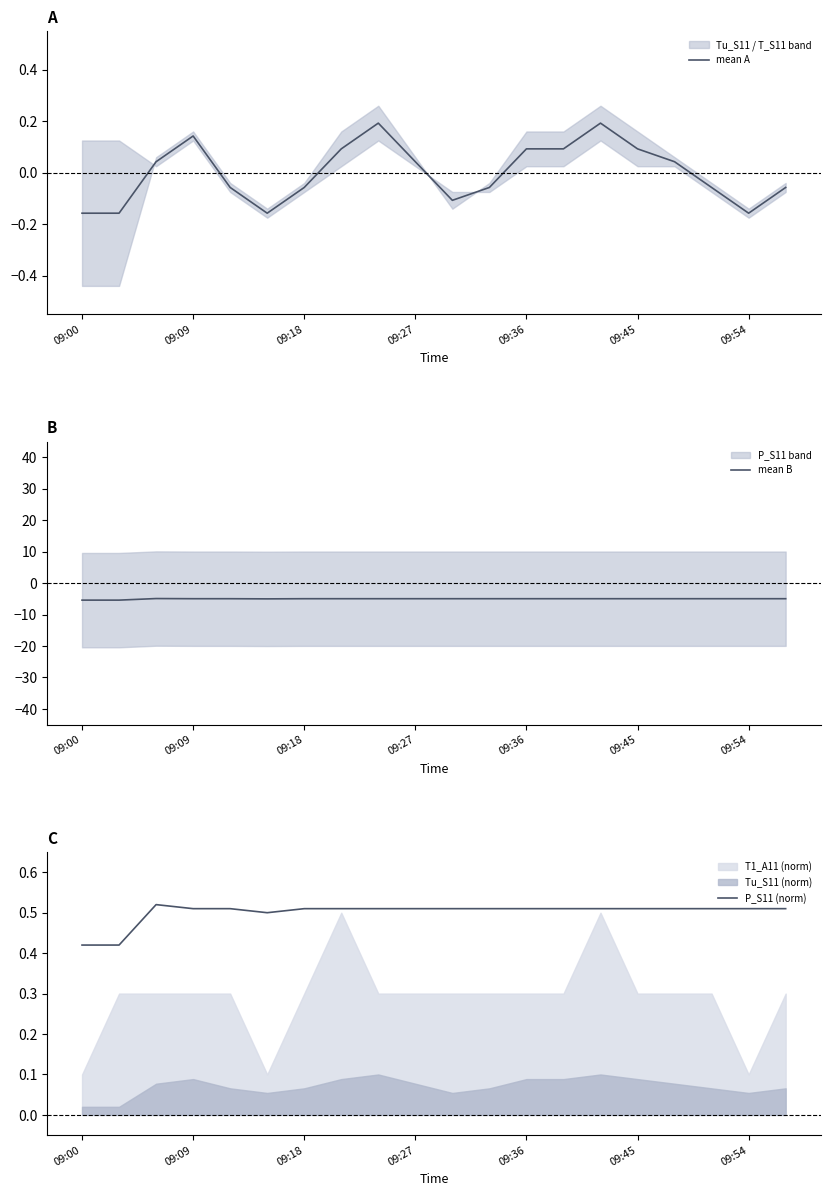

Which category has the lowest value across all series?

09:00